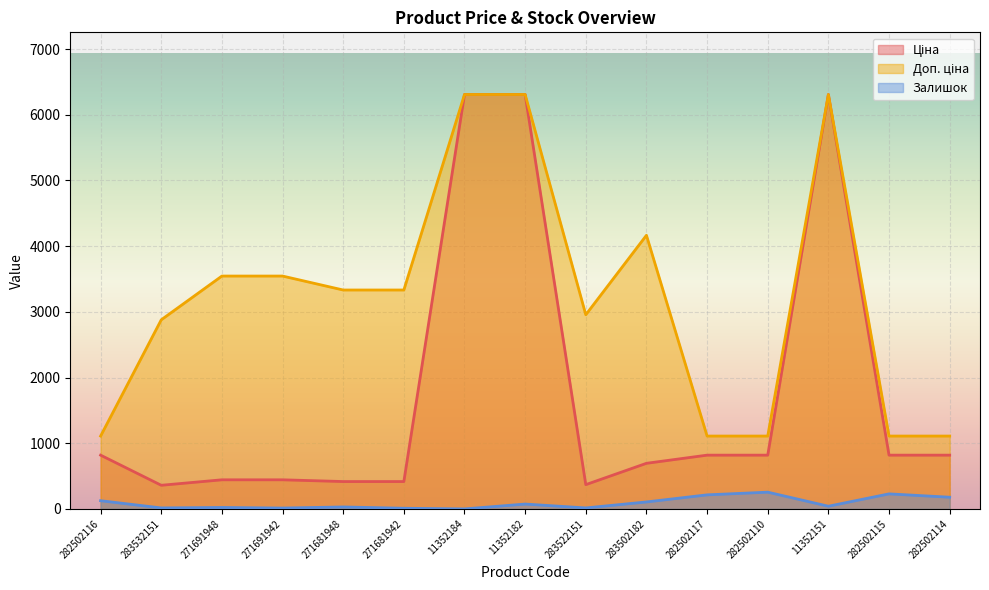

True or false: Залишок and Доп. ціна intersect in this chart.

False